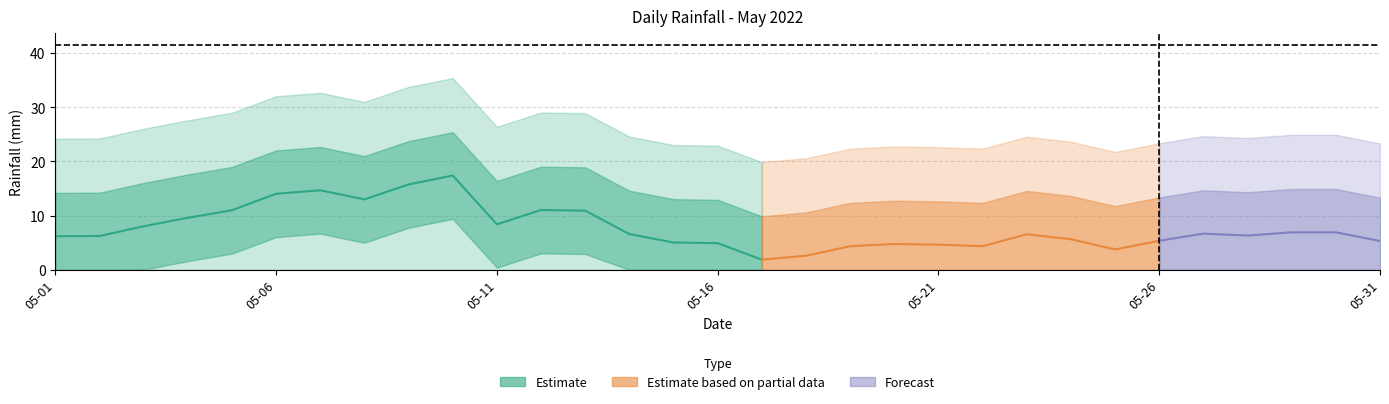

What is the difference between the second highest and minimum values?

31.0